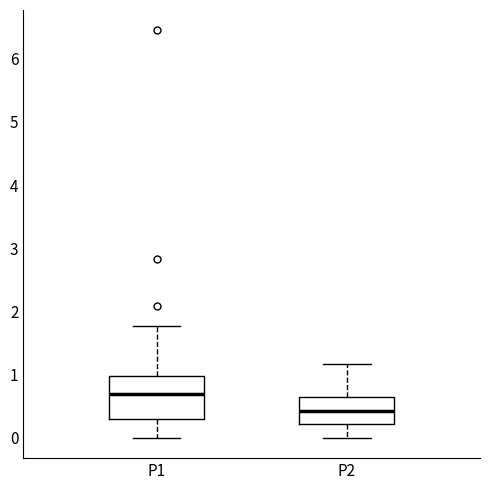

Which box's median line is the highest?

P1